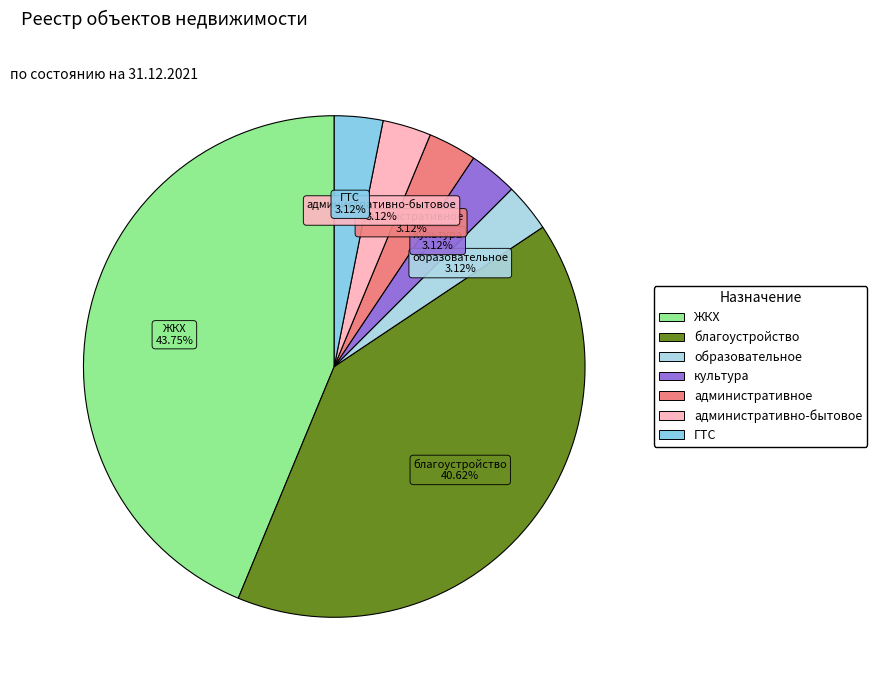

Which category has the biggest portion of the pie?

ЖКХ